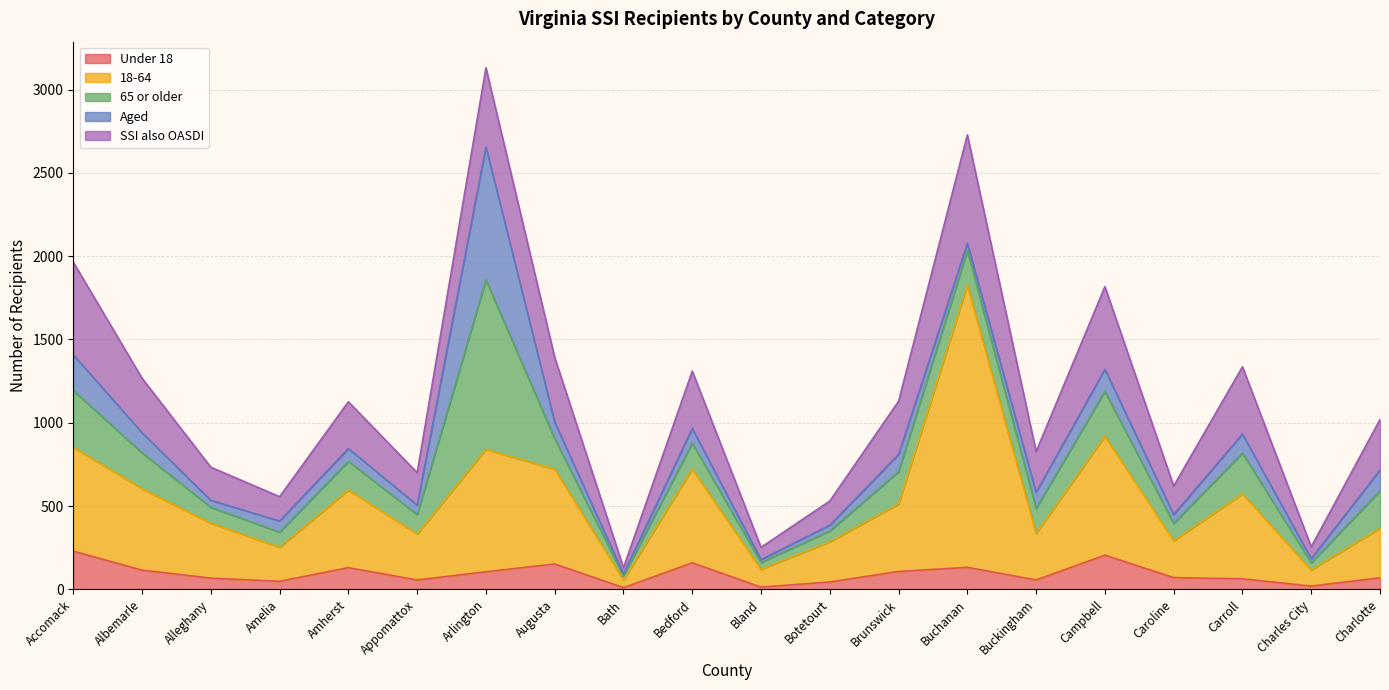

What is the average value of the SSI also OASDI series?

292